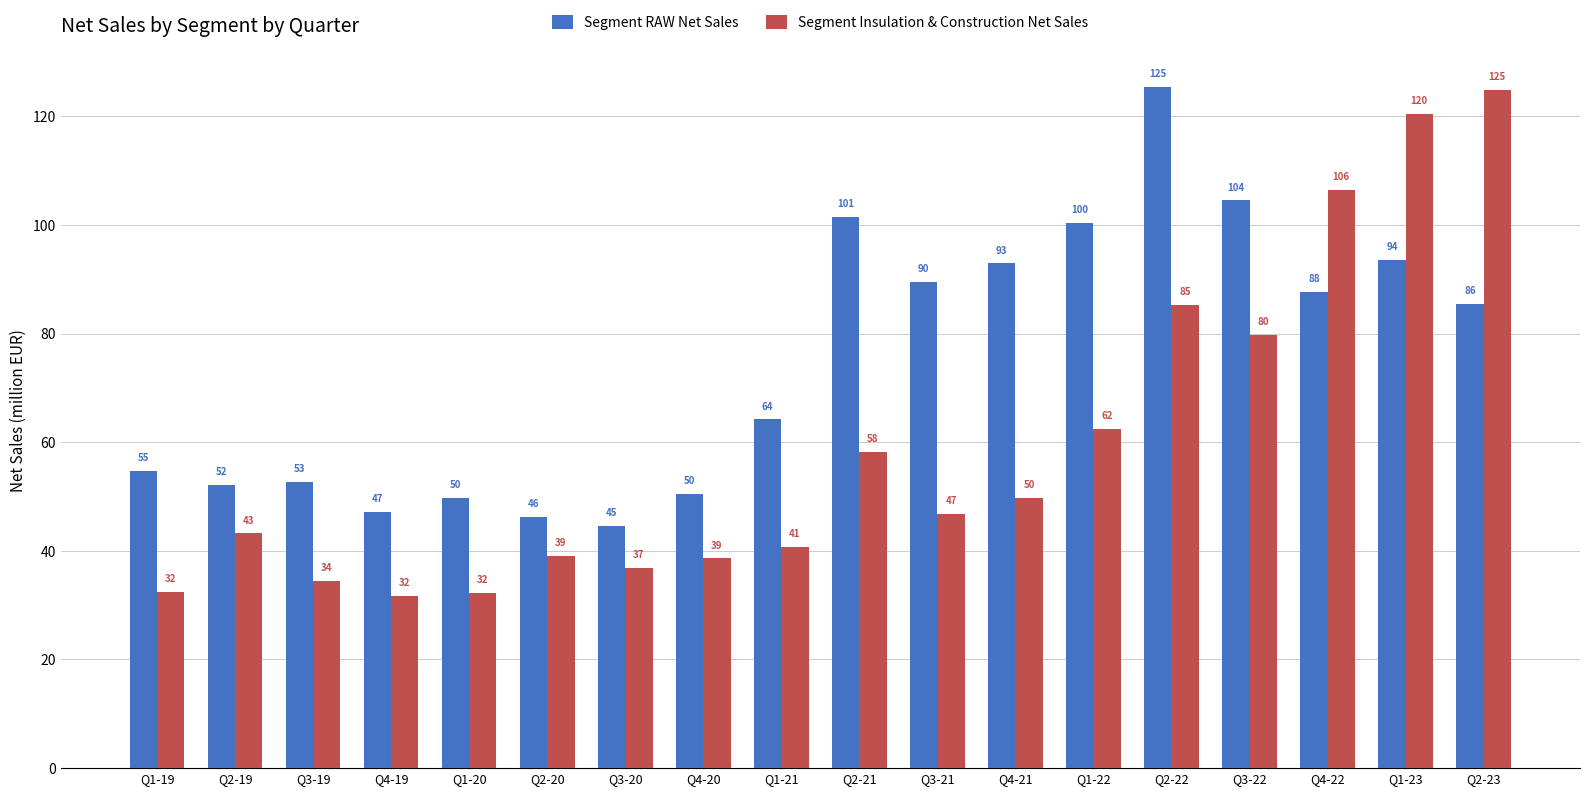

What is the label of the 14th bar from the right?

Q1-20